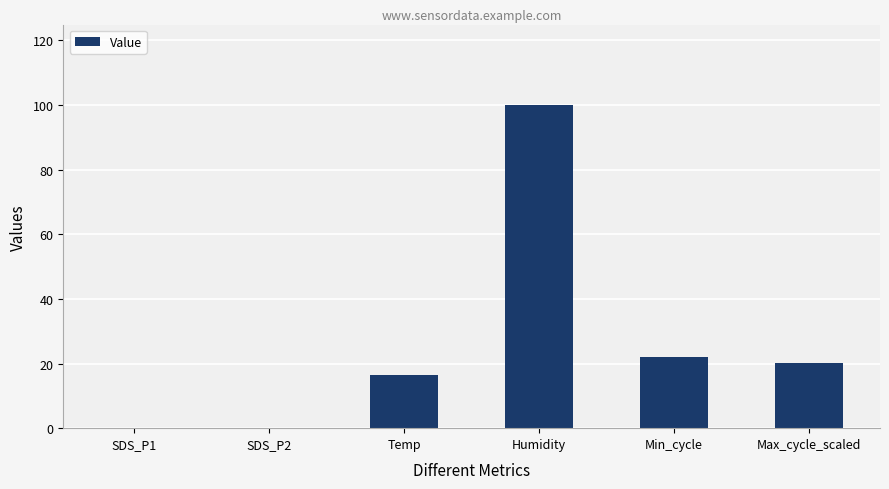

Is it true that the value at Temp is 21.7?

False